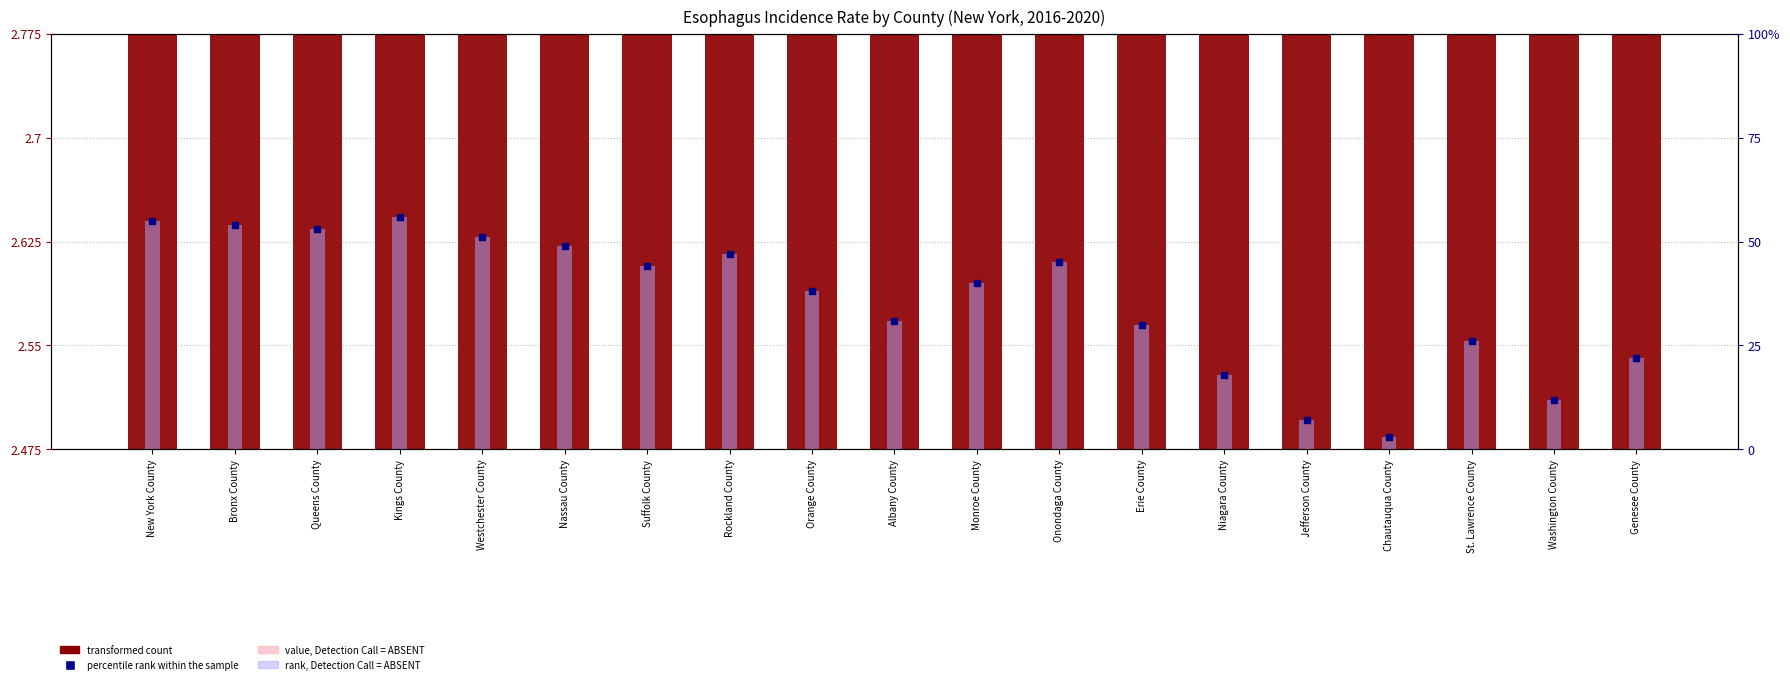

Which series contains the lowest Y value?

transformed count